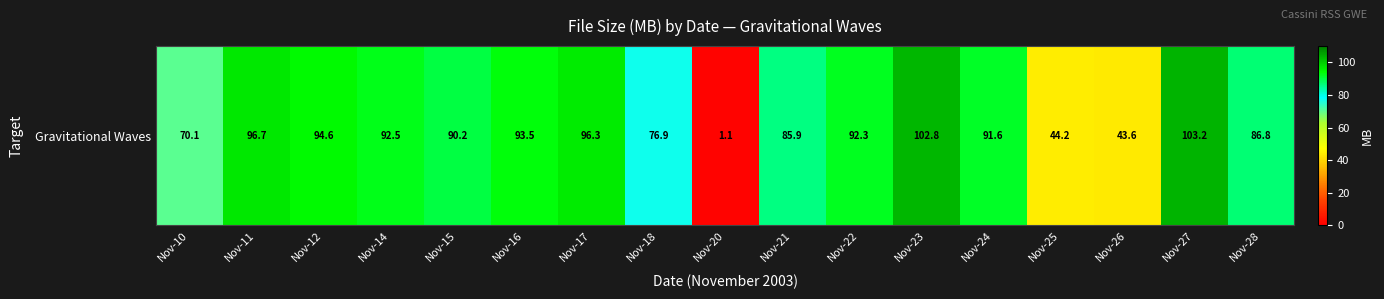

True or false: the data shows 125.1 at Nov-15.

False